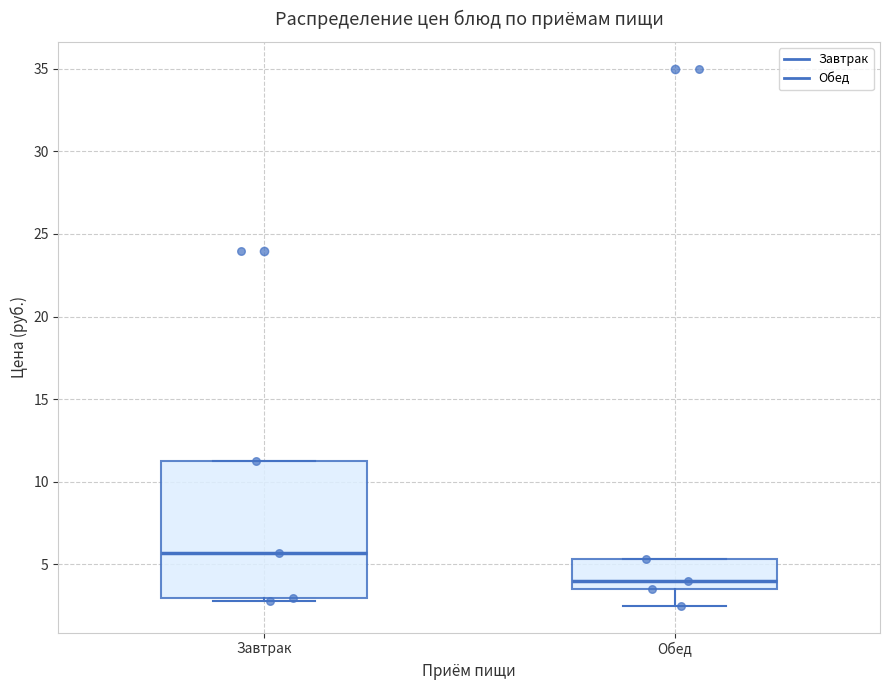

Reading left to right, read every box against the y-axis: the position of its median line, the range the box covers, and the ends of its whiskers. The values are not printed on the chart, so give them approximately, as read against the axis.

Завтрак: median 5.5, box 3.0 to 11.5, whiskers 3.0 (just below the box's lower edge) to 11.5
Обед: median 4.0, box 3.5 to 5.5, whiskers 2.5 to 5.5